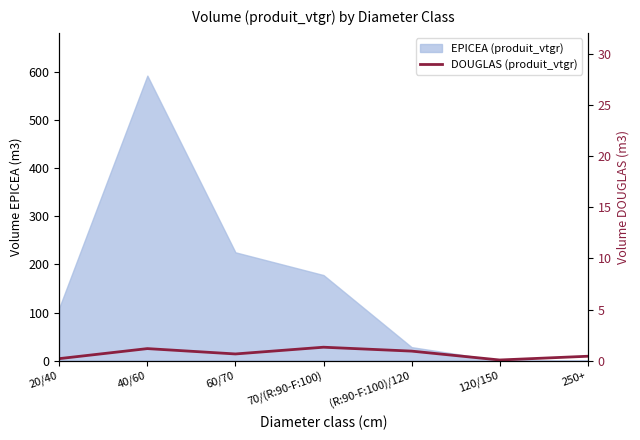

Which category has the lowest value across all series?

120/150